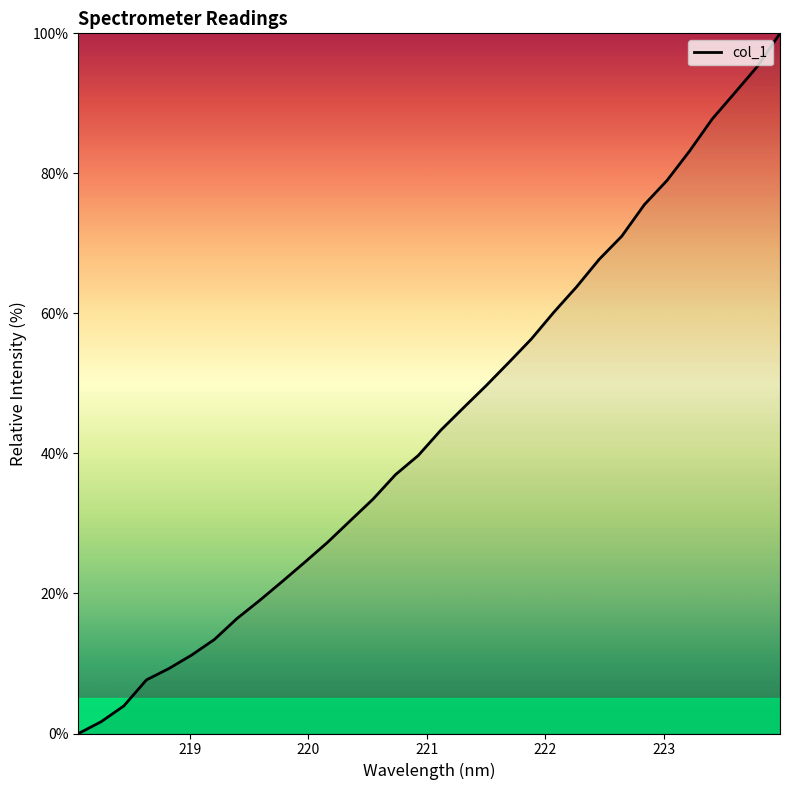

What is the greatest value displayed?

100.0